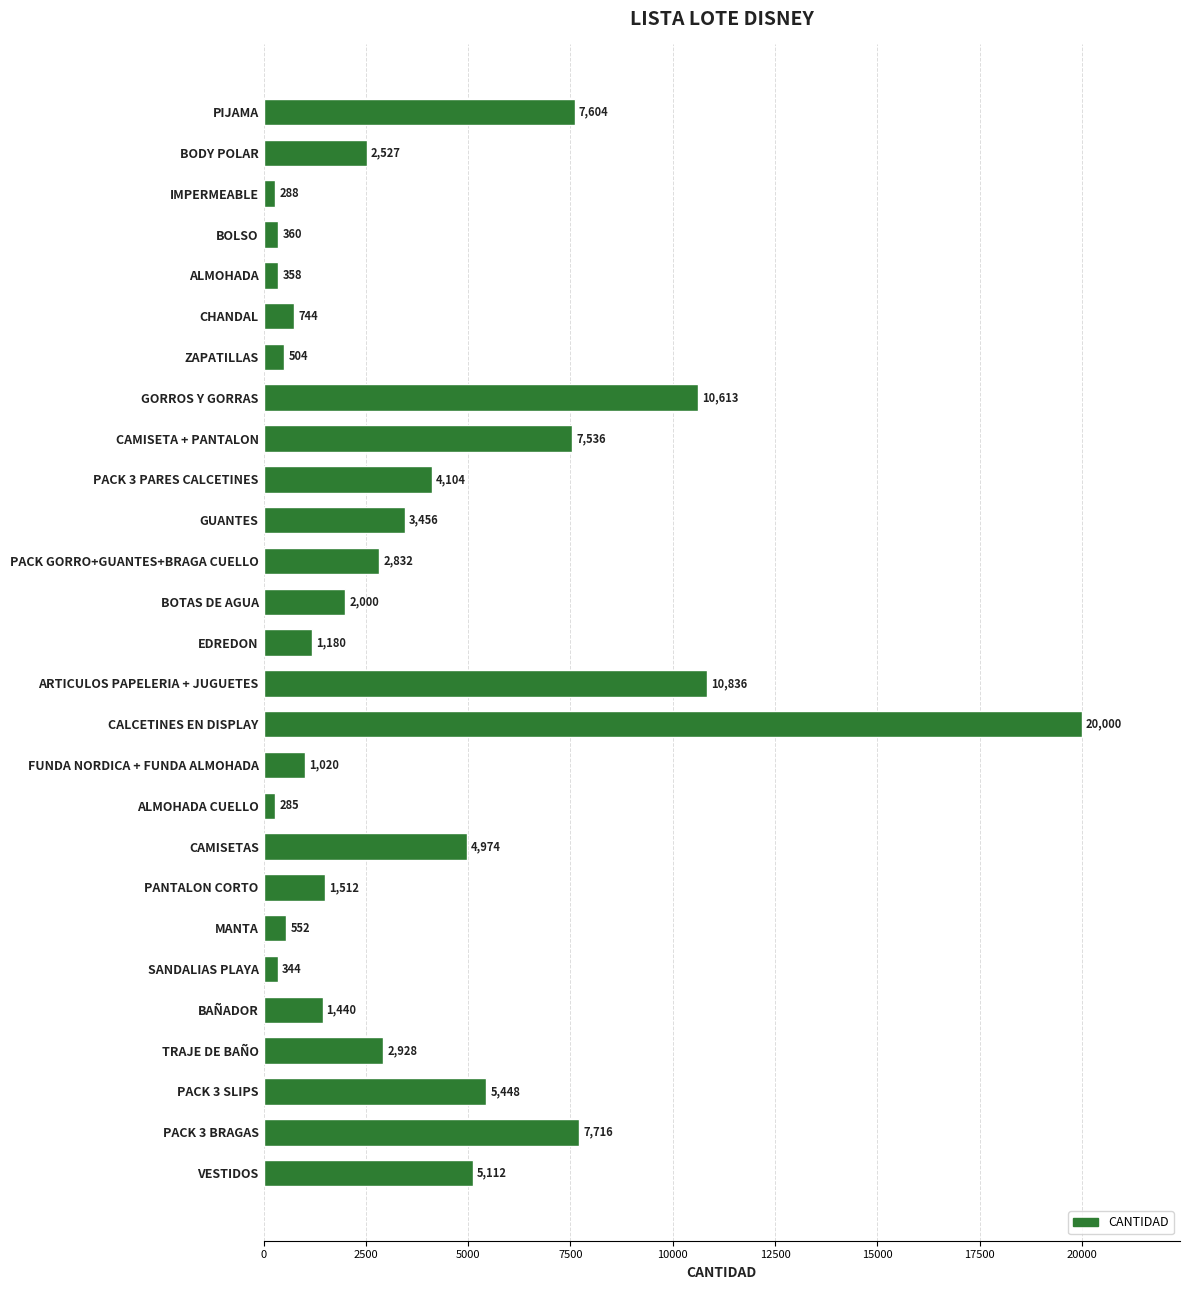

Rank the categories by value from lowest to highest.

ALMOHADA CUELLO, IMPERMEABLE, SANDALIAS PLAYA, ALMOHADA, BOLSO, ZAPATILLAS, MANTA, CHANDAL, FUNDA NORDICA + FUNDA ALMOHADA, EDREDON, BAÑADOR, PANTALON CORTO, BOTAS DE AGUA, BODY POLAR, PACK GORRO+GUANTES+BRAGA CUELLO, TRAJE DE BAÑO, GUANTES, PACK 3 PARES CALCETINES, CAMISETAS, VESTIDOS, PACK 3 SLIPS, CAMISETA + PANTALON, PIJAMA, PACK 3 BRAGAS, GORROS Y GORRAS, ARTICULOS PAPELERIA + JUGUETES, CALCETINES EN DISPLAY